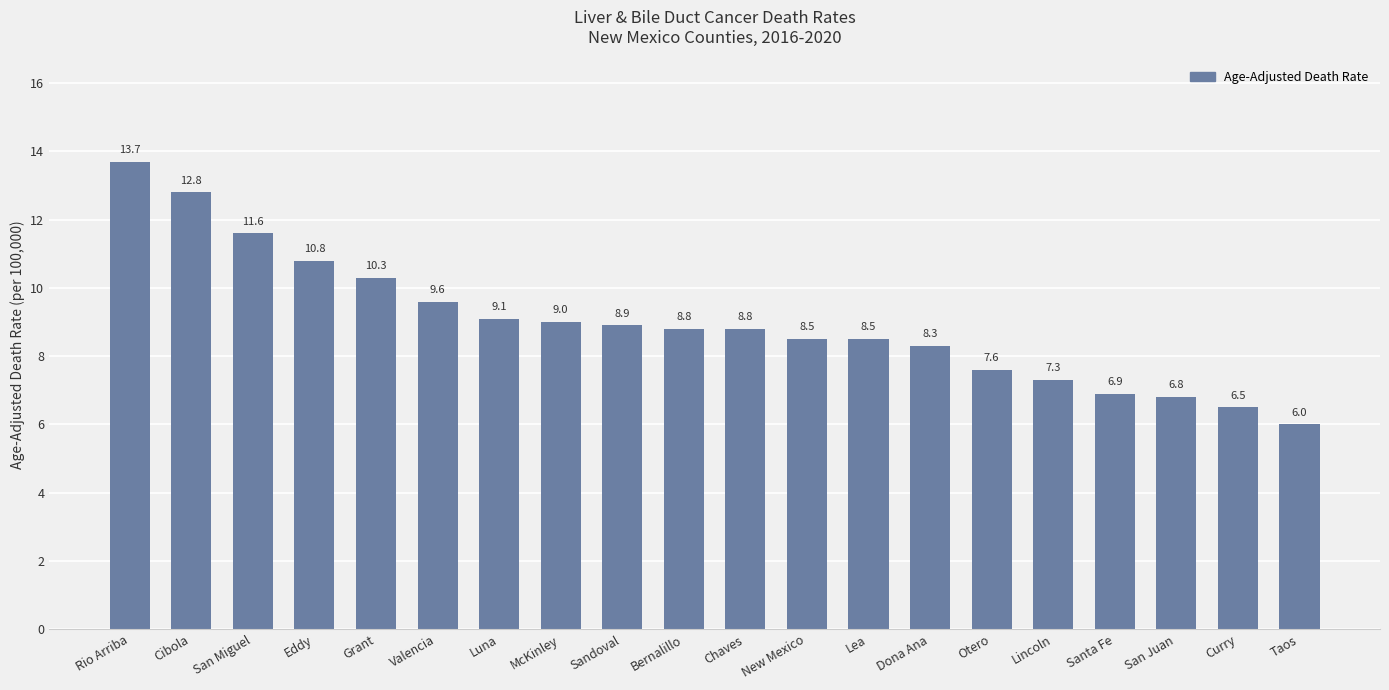

Approximately how many times larger is the value at Curry compared to Valencia?

0.7